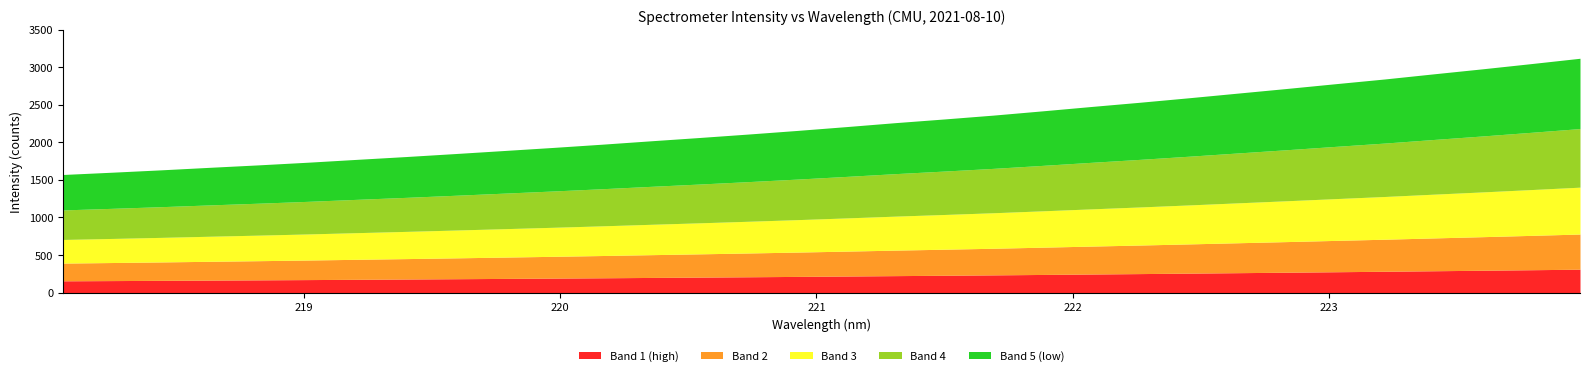

Reading left to right, what are all the values shown in this chart?

218.0596=1572.1	218.2508=1602.2	218.442=1633.7	218.6332=1667.5	218.8244=1700.2	219.0156=1735.3	219.2067=1773.3	219.3979=1810.6	219.589=1850.1	219.7801=1890.7	219.9712=1931.7	220.1623=1974.7	220.3533=2020.0	220.5444=2064.3	220.7354=2110.3	220.9264=2158.4	221.1174=2209.2	221.3083=2261.7	221.4993=2310.8	221.6902=2361.8	221.8812=2418.3	222.0721=2476.4	222.263=2533.1	222.4538=2592.7	222.6447=2654.5	222.8355=2716.3	223.0264=2779.9	223.2172=2842.4	223.408=2910.6	223.5987=2977.4	223.7895=3047.0	223.9802=3118.3